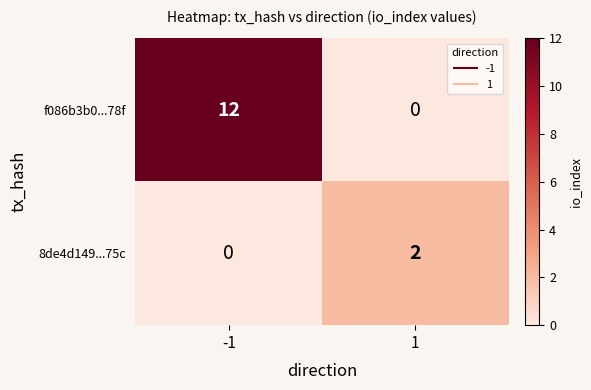

How many series are shown in this chart?

2